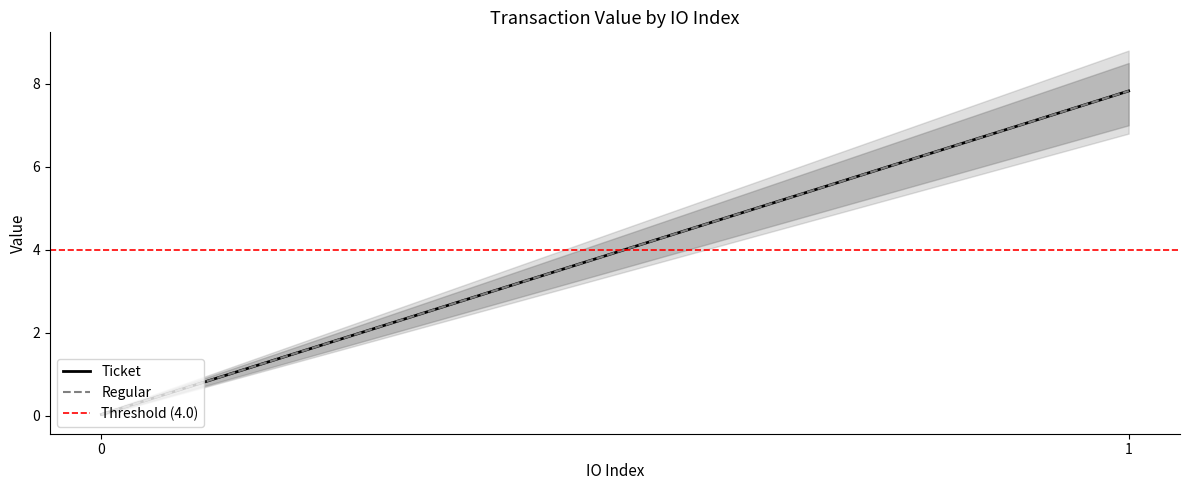

What is the value of the Ticket point at the 2nd from the left?

7.8